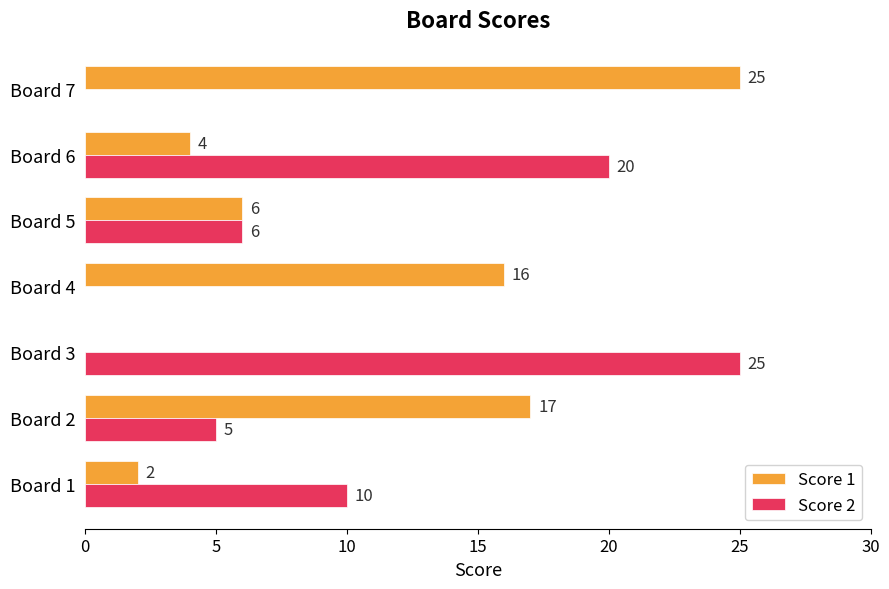

Count the number of data series in this chart.

2